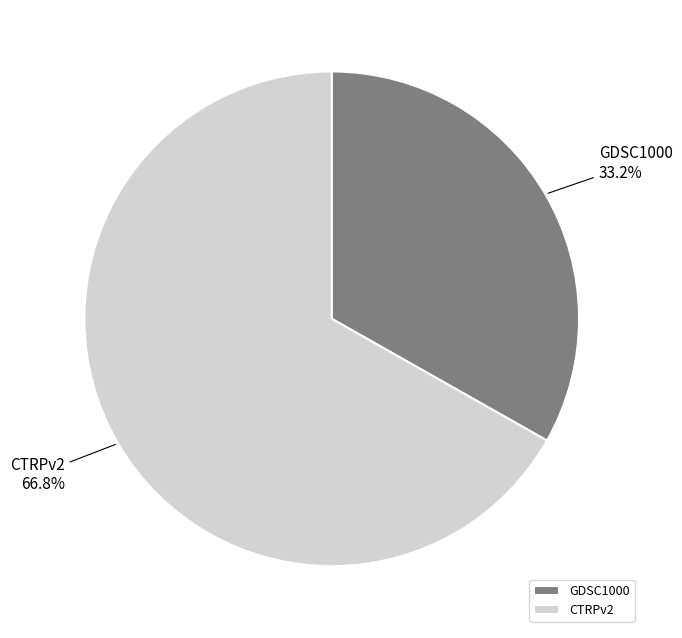

Combined, do GDSC1000 and CTRPv2 account for over 50%?

Yes